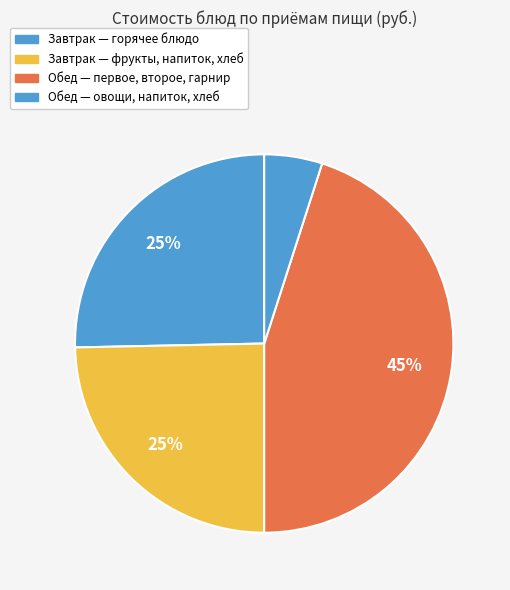

Count the number of slices in the pie.

4